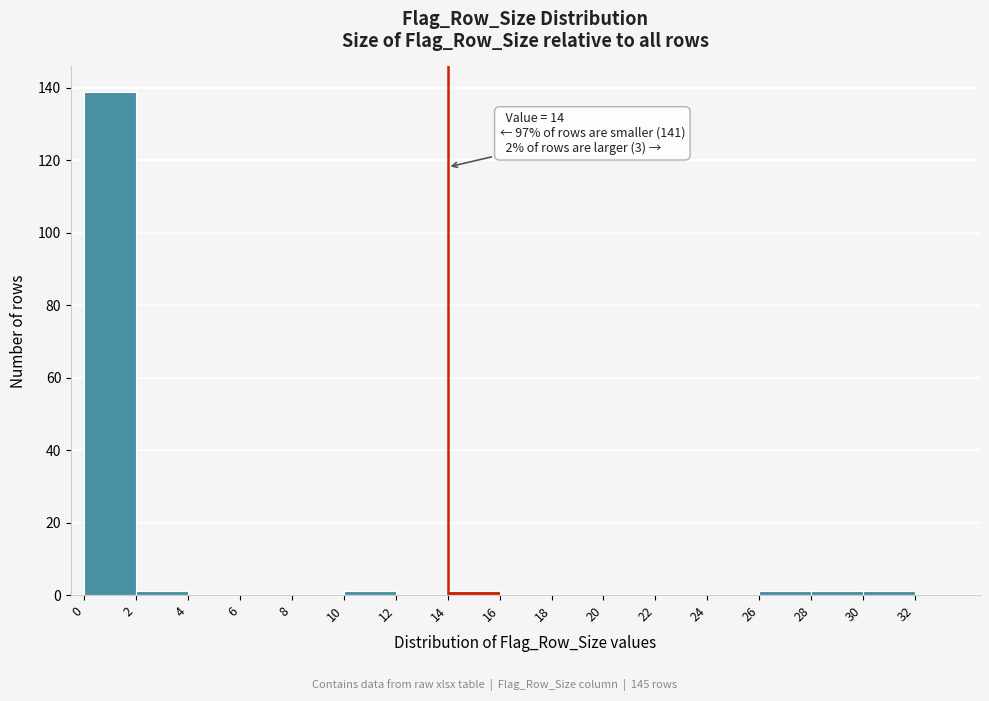

Which range on the x-axis has the tallest bar?

0 to 2